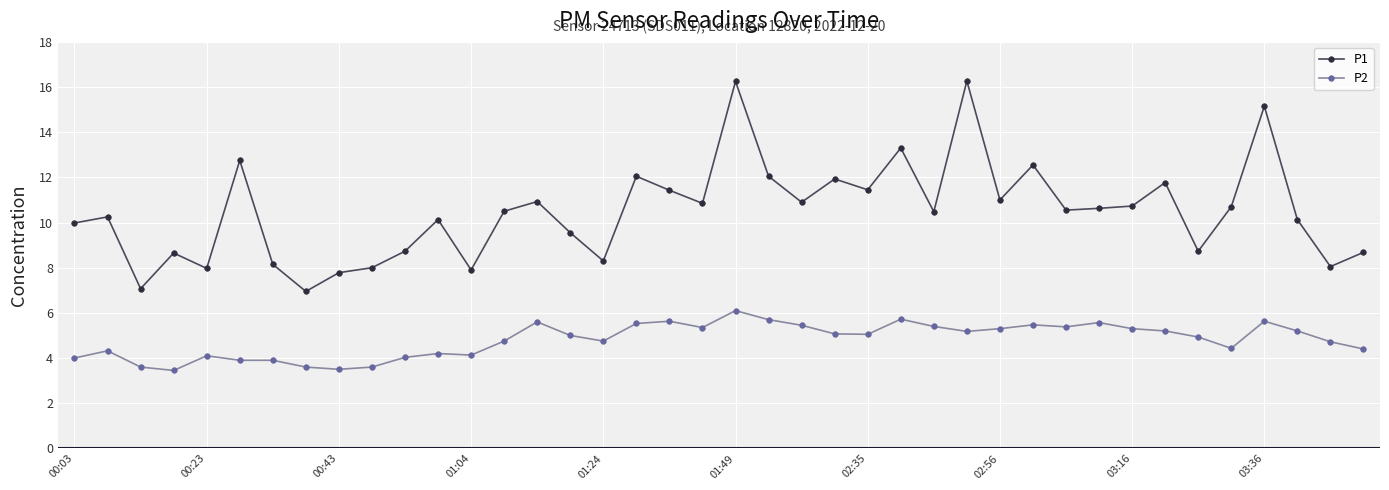

Rank the series by their average value, from highest to lowest.

P1, P2